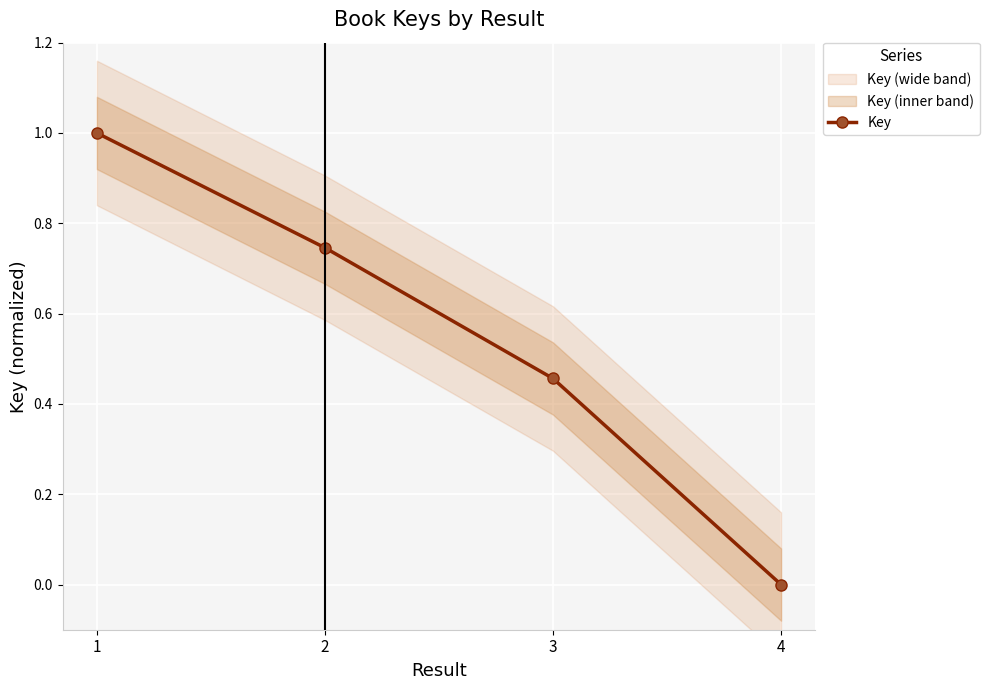

Is this an area chart (filled region under the line)?

No